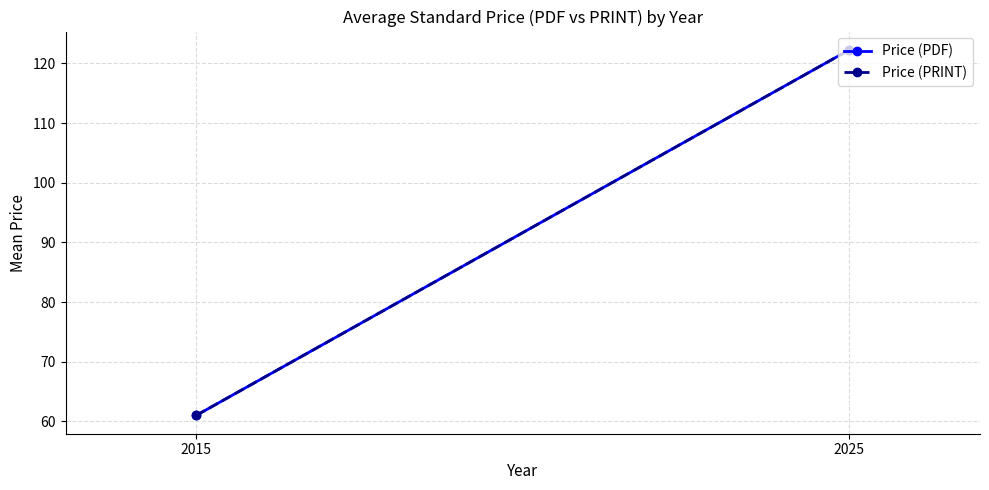

What is the average value of the Price (PRINT) series?

91.6